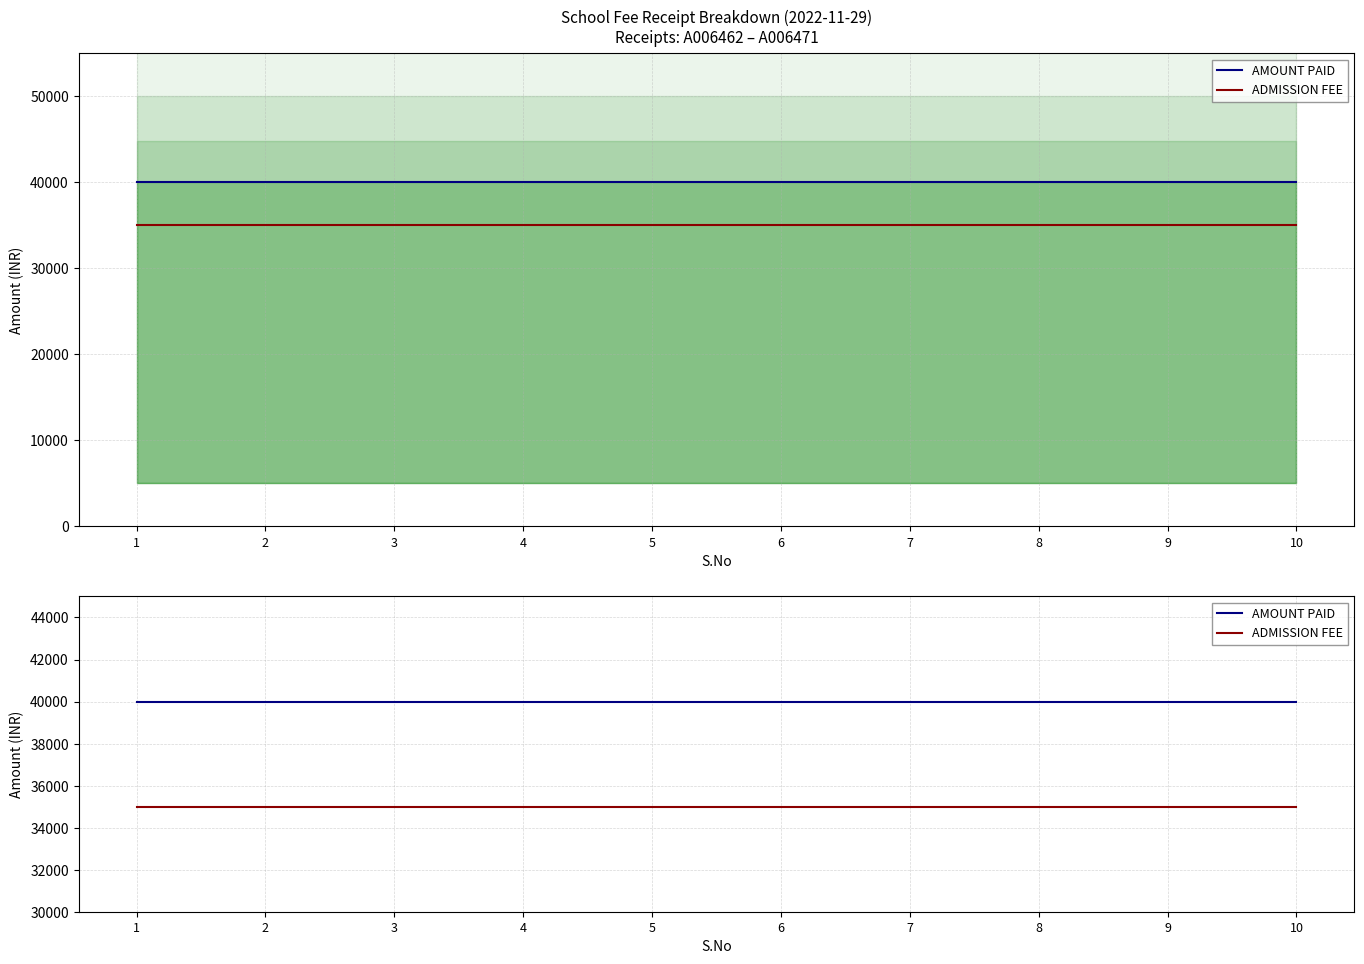

Between 1 and 3, which is larger?

1